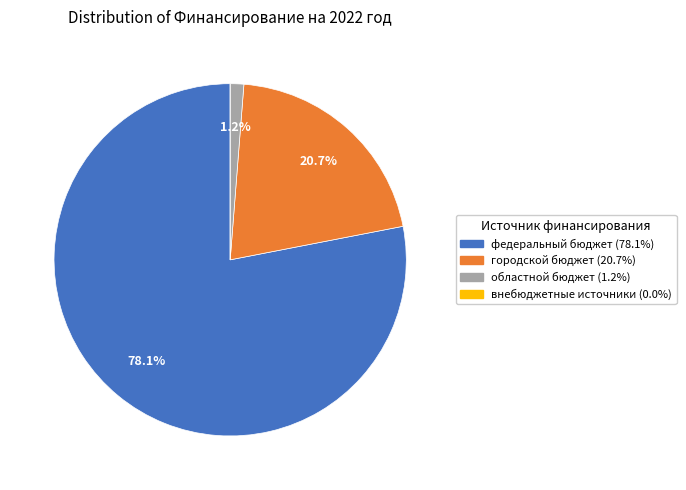

Between областной бюджет (1.2%) and федеральный бюджет (78.1%), which is larger?

федеральный бюджет (78.1%)